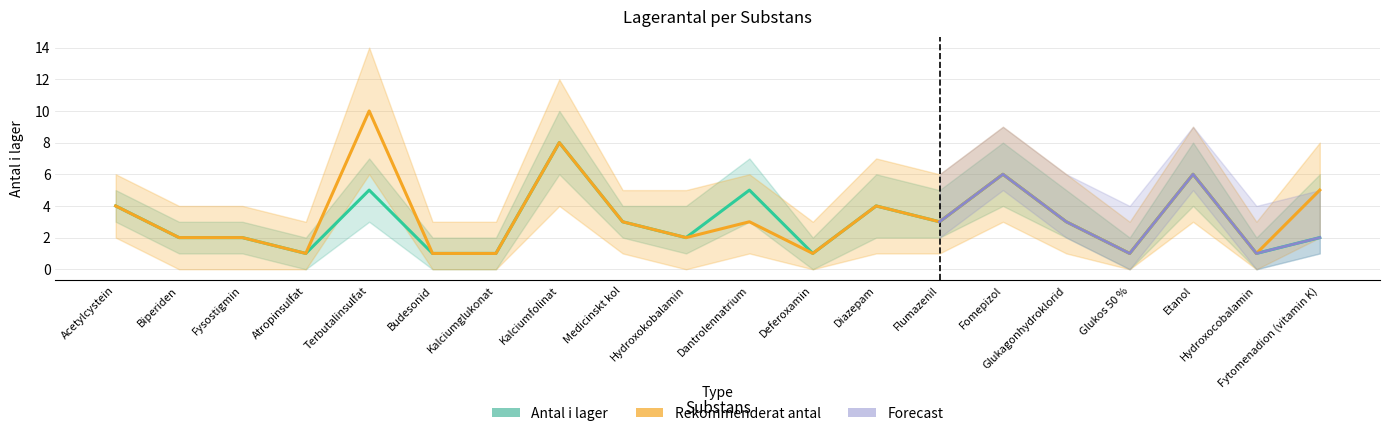

Rank the series at Dantrolennatrium from lowest to highest value.

Rekommenderat antal, Antal i lager